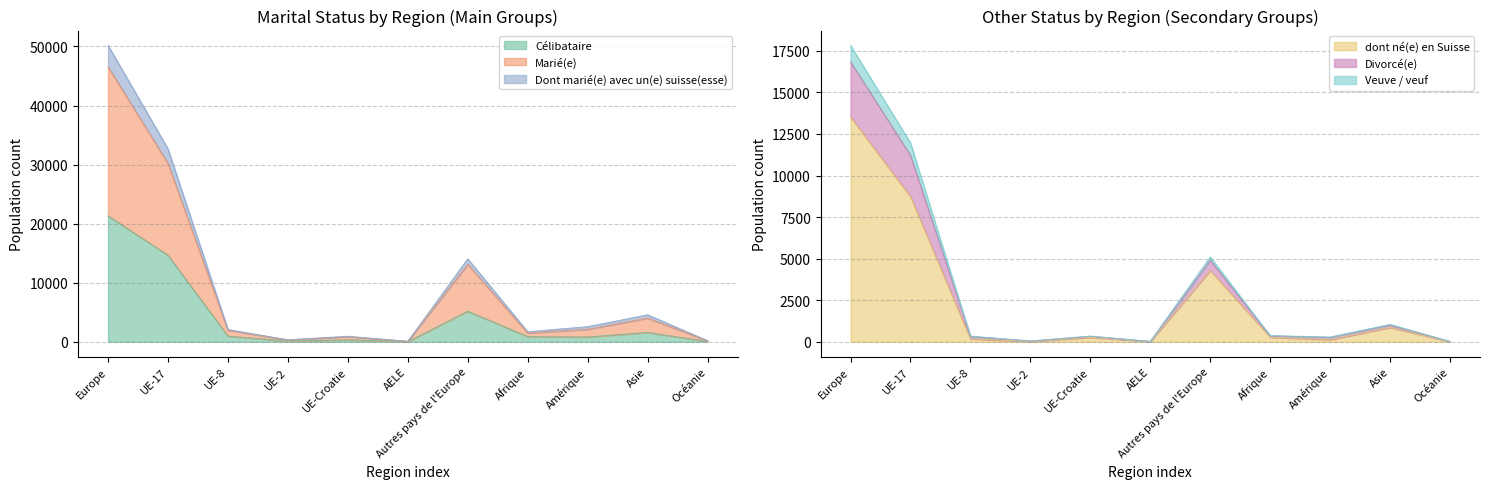

What is the highest value of the Célibataire series?

21318